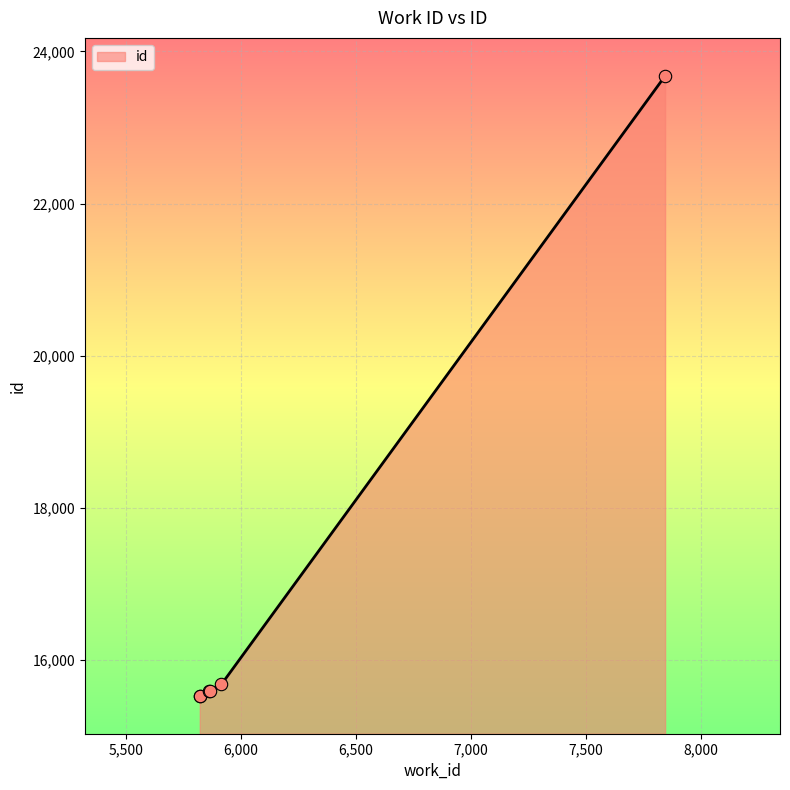

Which has a higher value, 5866 or 5859?

5866